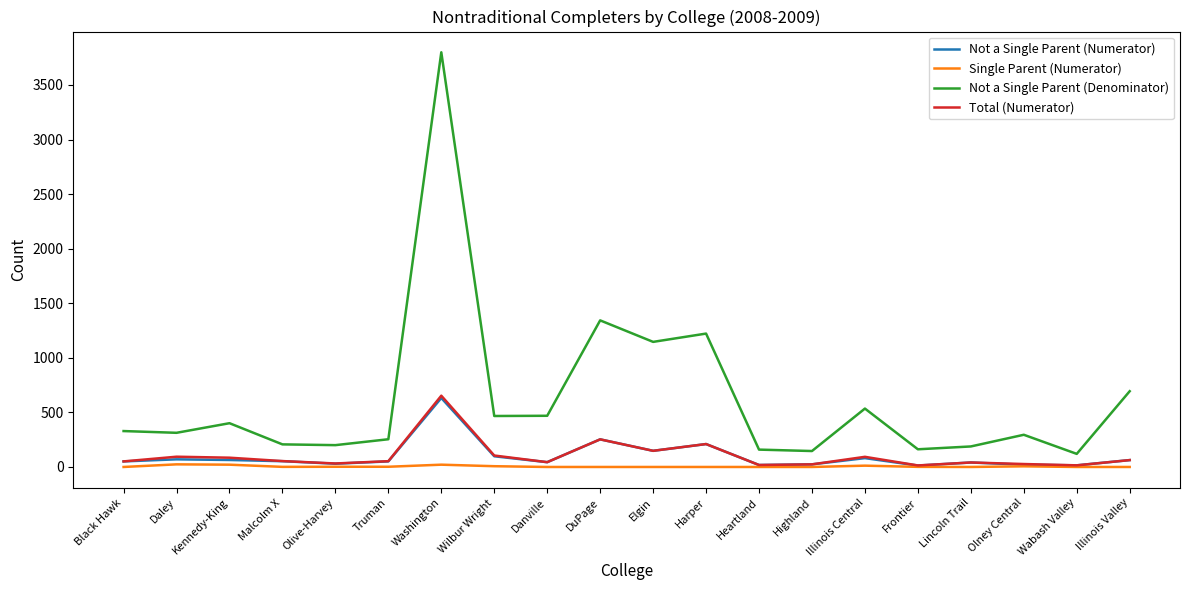

The value of Single Parent (Numerator) at DuPage is 0. True or false?

True